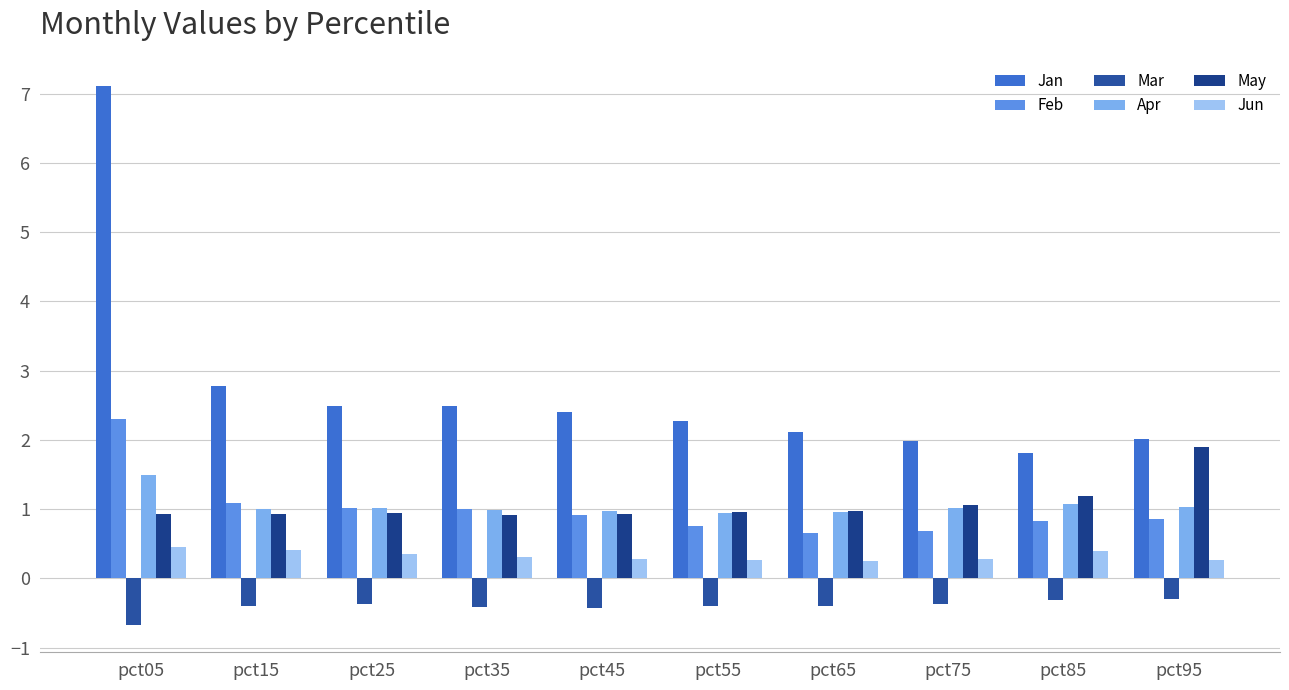

At which category is the sum across all series the highest?

pct05